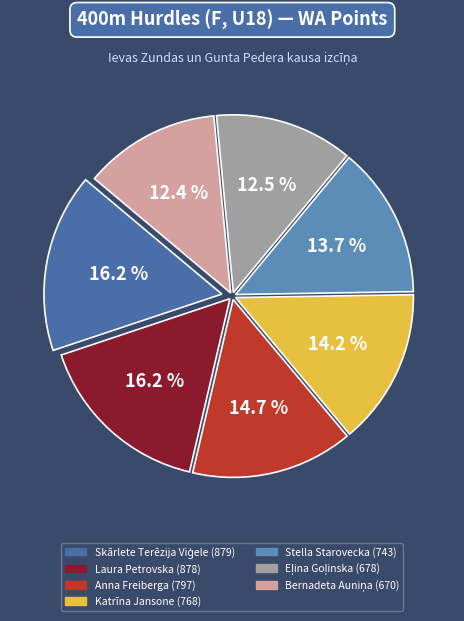

Does Laura Petrovska account for over 50% of the chart?

No